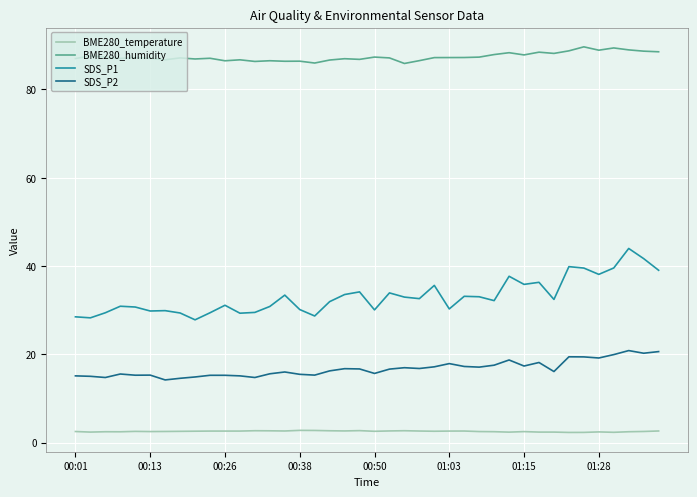

List the series in order of their overall mean, highest first.

BME280_humidity, SDS_P1, SDS_P2, BME280_temperature